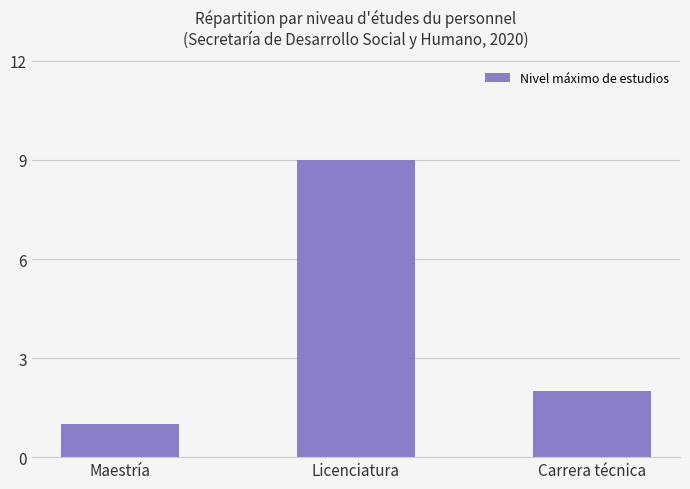

At which label does the data first exceed 2?

Licenciatura